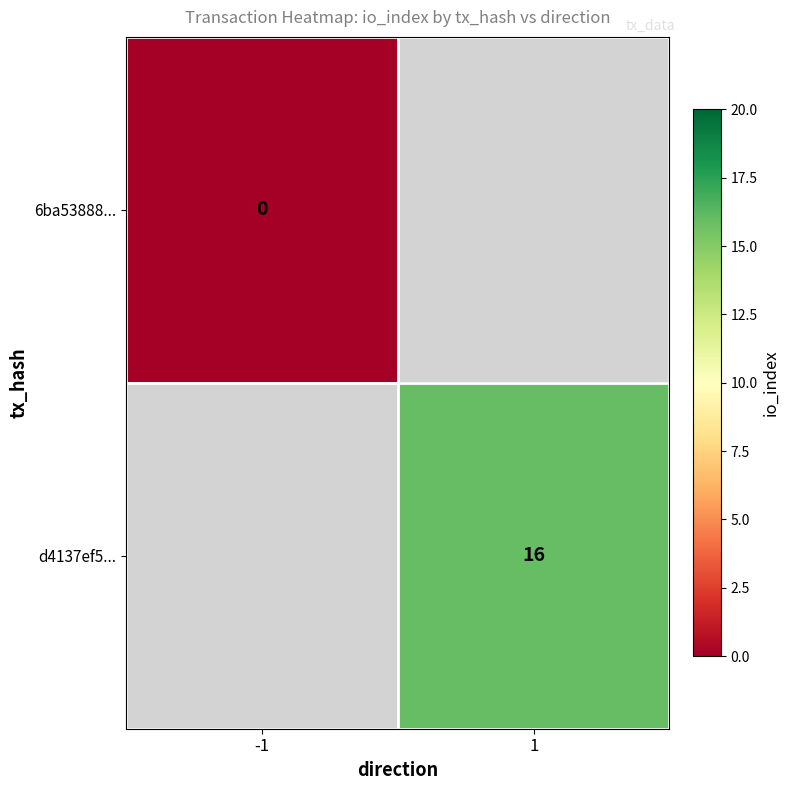

Is the value of 6ba53888... at -1 greater than the value of d4137ef5... at 1?

No